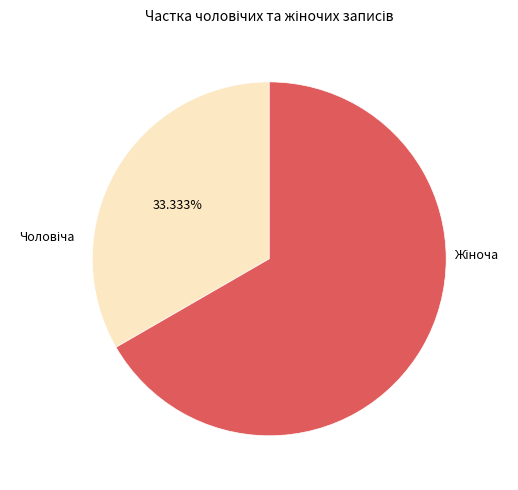

Does any single category account for the majority?

Yes